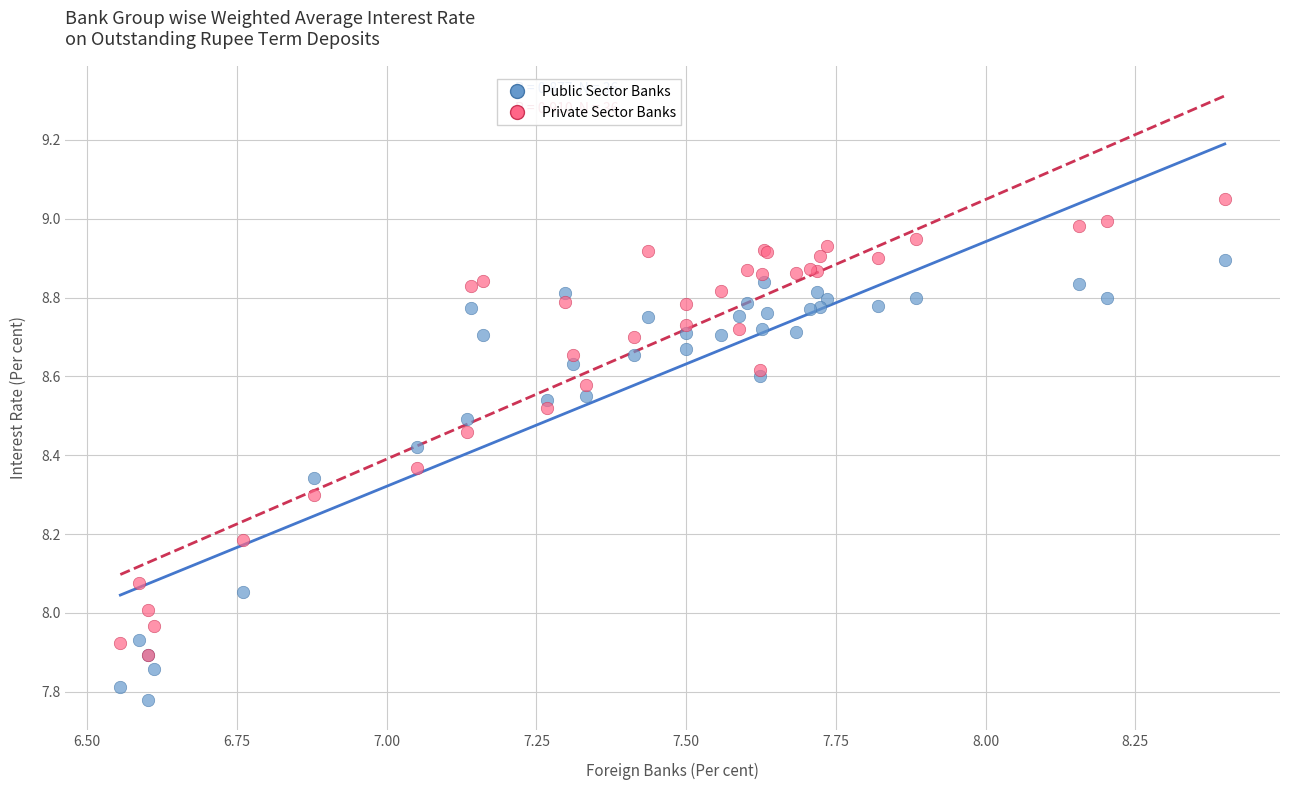

What are all the series names shown in the legend?

Public Sector Banks, Private Sector Banks